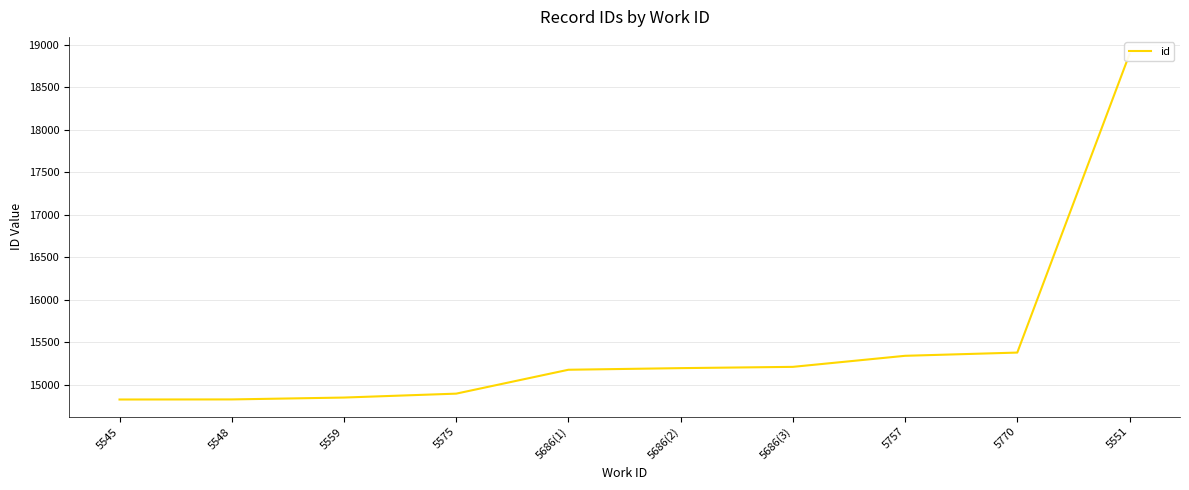

What is the ratio of the value at 5686(1) to the value at 5686(3)?

1.0